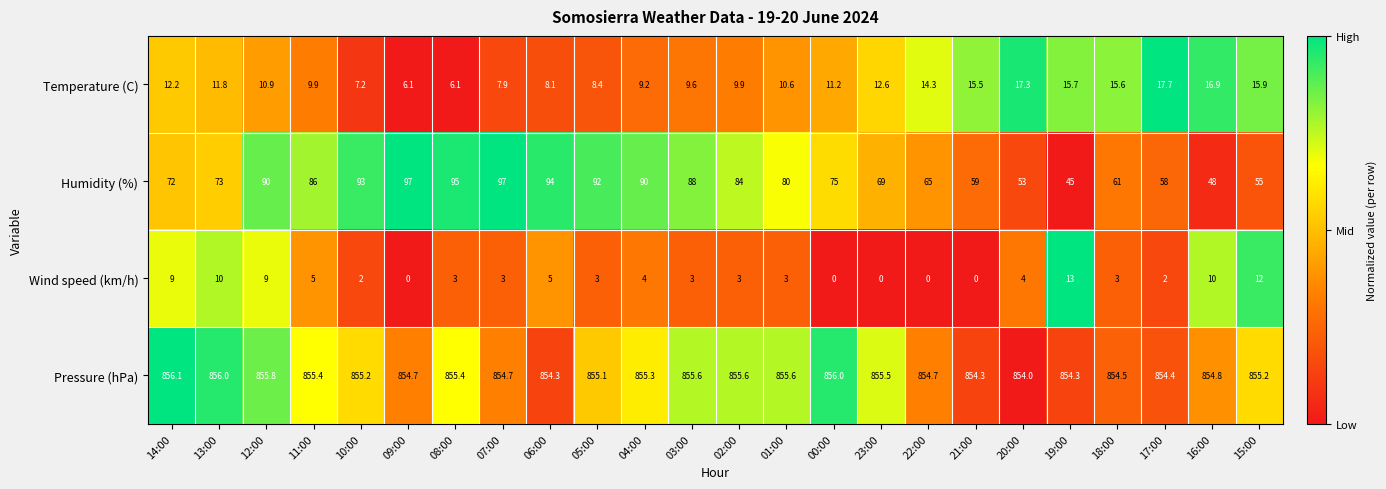

What is the total value across all series at 14:00?

949.3